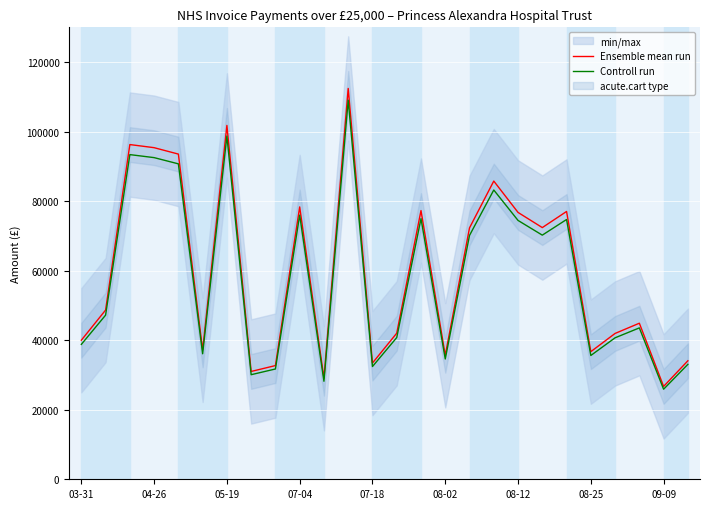

What is the maximum value for Ensemble mean run?

112421.4